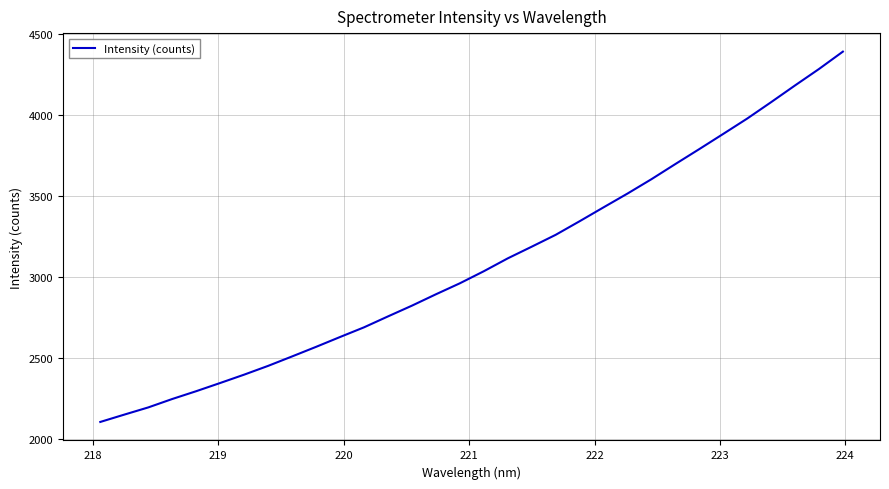

What is the difference between the maximum and minimum values?

2287.5